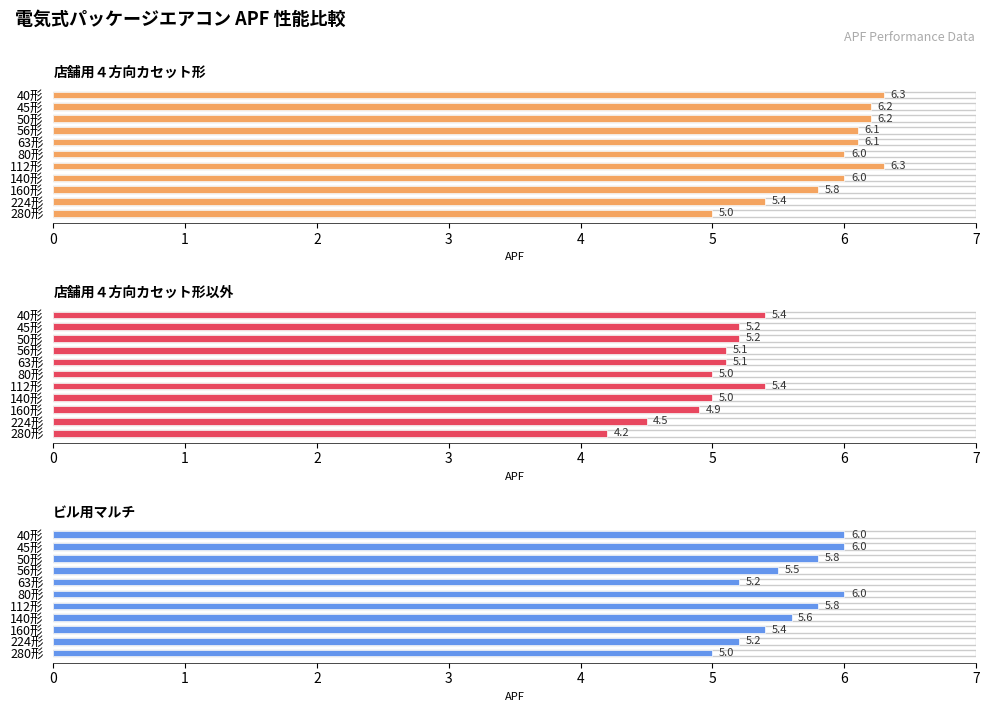

The value of 店舗用４方向カセット形 at 8 is 8.0. True or false?

False